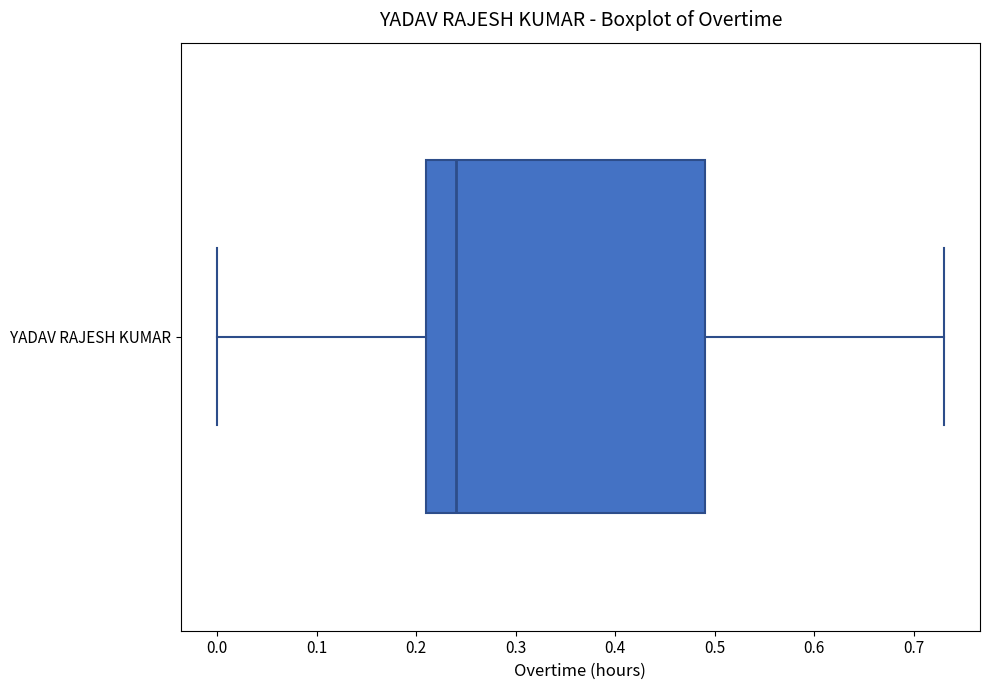

Transcribe this box plot: give where the median line is, the range the box spans, and where the two whiskers end, as read against the x-axis. The values are not printed on the chart, so give them approximately, as read against the axis.

median 0.24, box 0.21 to 0.49, whiskers 0.00 to 0.73